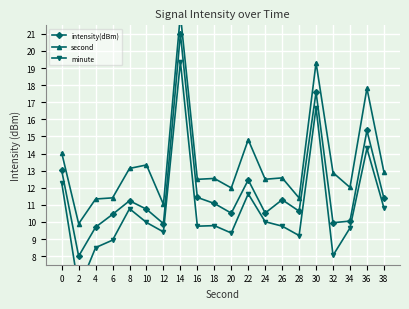

Is the value of intensity(dBm) at 36 greater than the value of minute at 20?

Yes